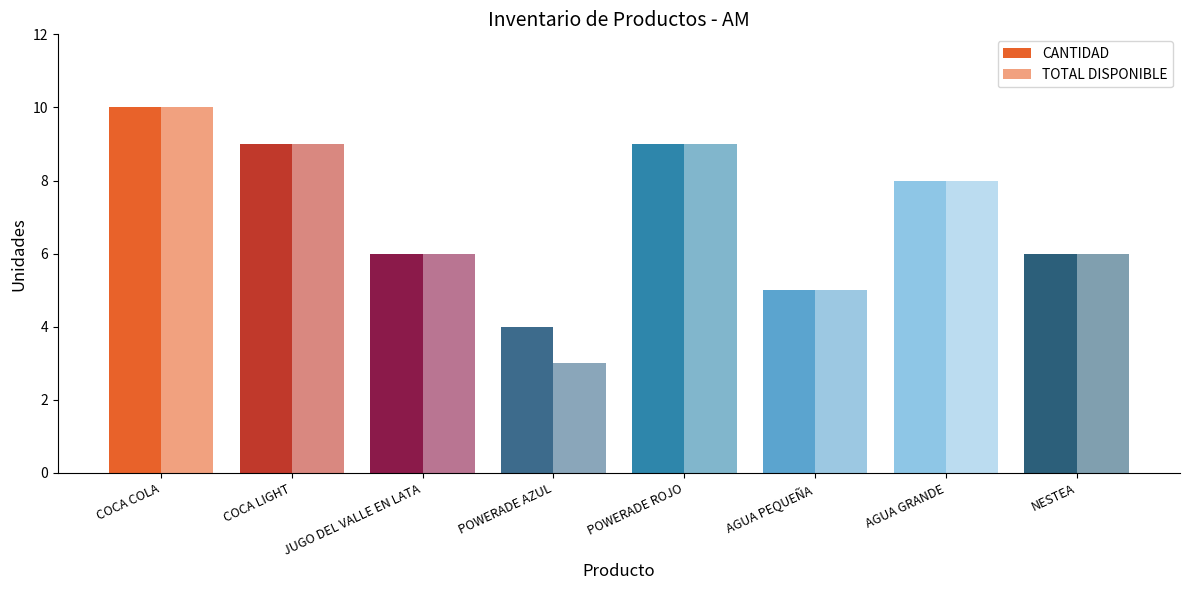

Which category has the lowest value in the CANTIDAD series?

POWERADE AZUL